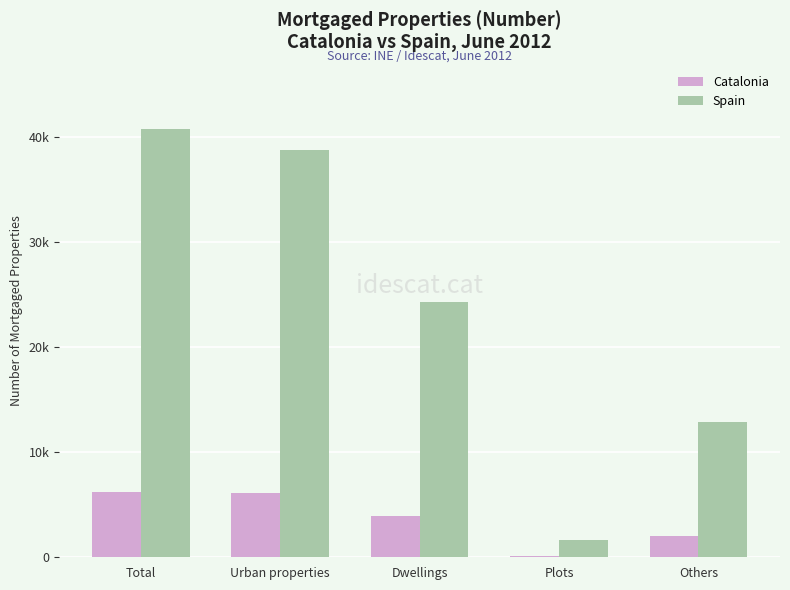

List the series in order of their overall mean, lowest first.

Catalonia, Spain